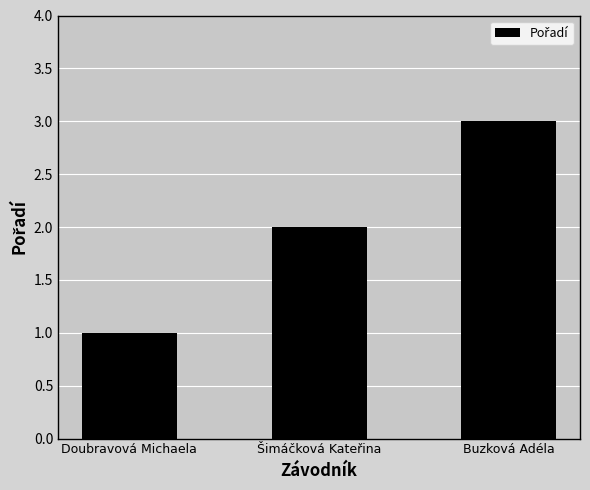

Count the values in the range 1 to 3.

3